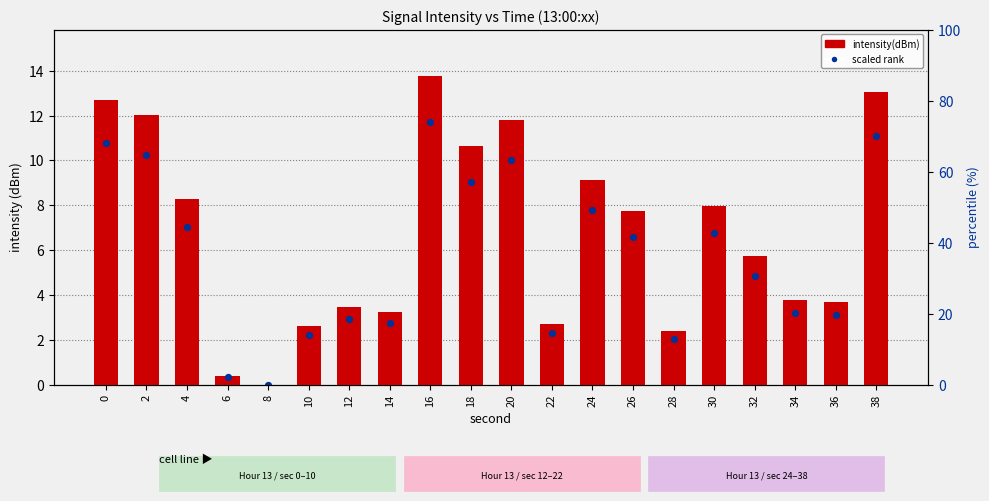

At how many categories does at least one series exceed 12?

4